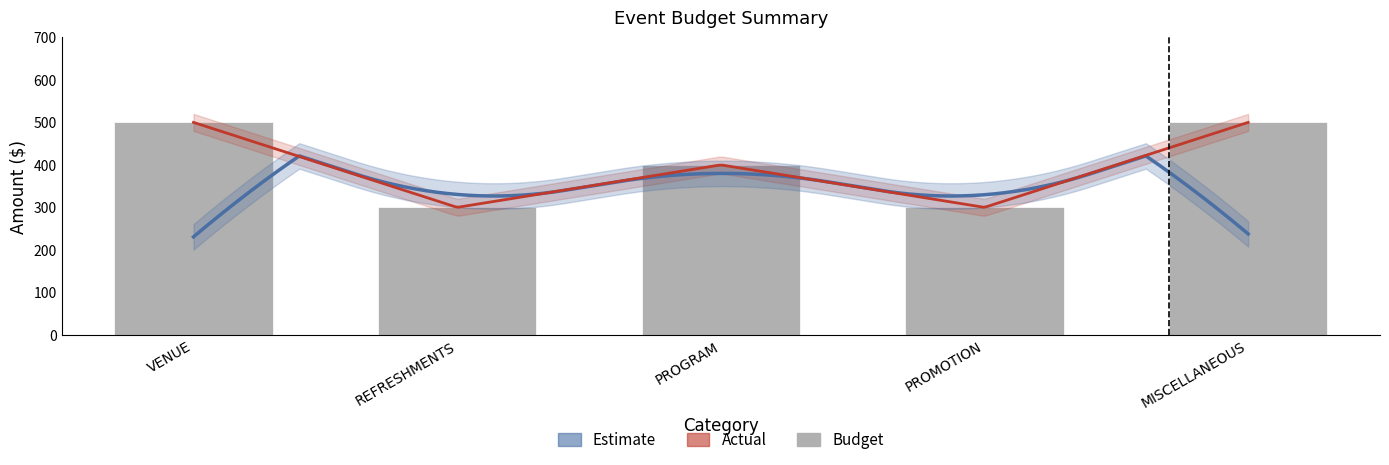

What is the difference between the maximum and minimum values?

200